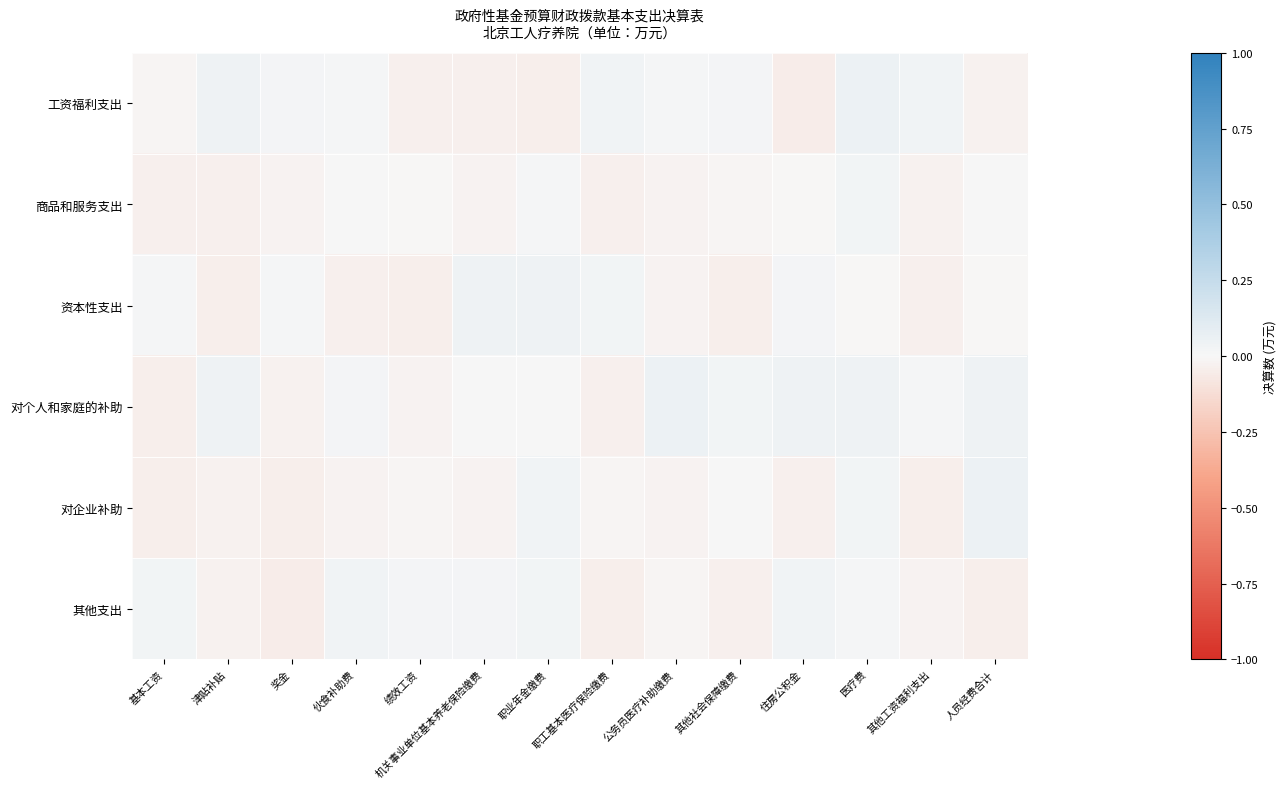

At 基本工资, list the series in order from smallest to largest.

对个人和家庭的补助, 对企业补助, 商品和服务支出, 工资福利支出, 资本性支出, 其他支出